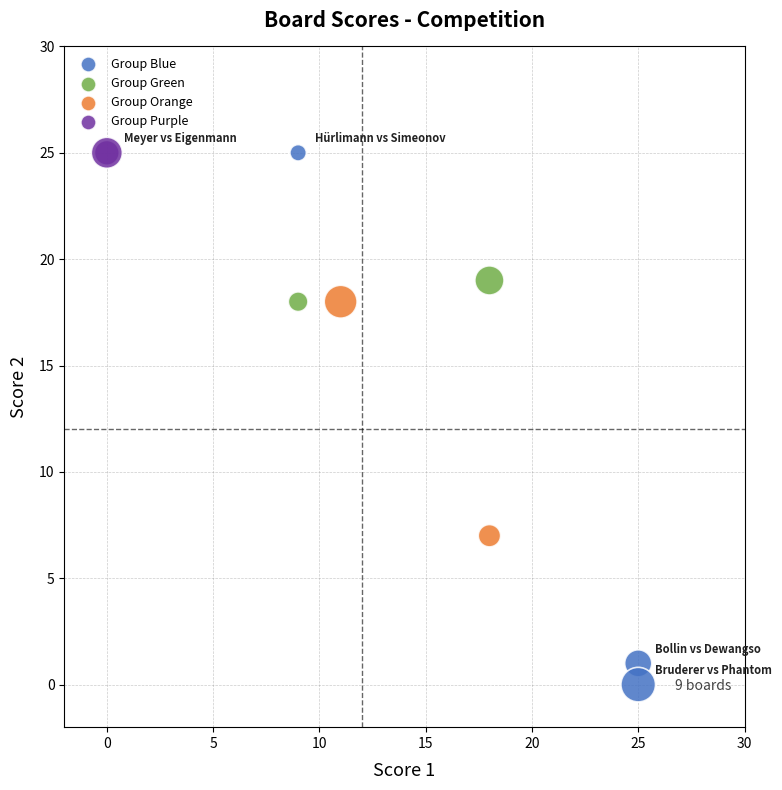

What Y value in the scatter plot is closest to 12?

7